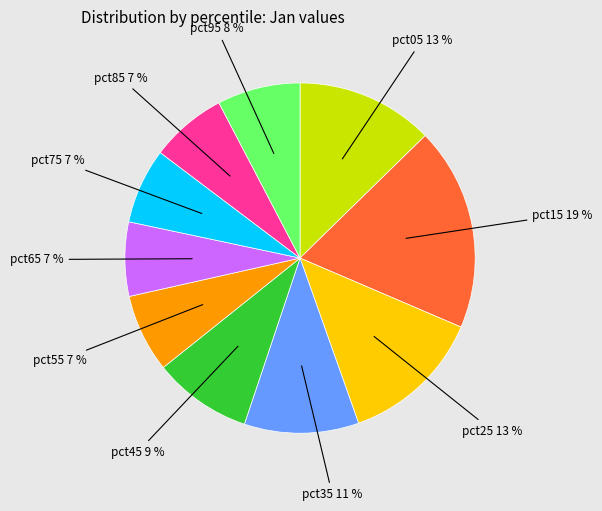

Does pct65 represent more than half of the total?

No